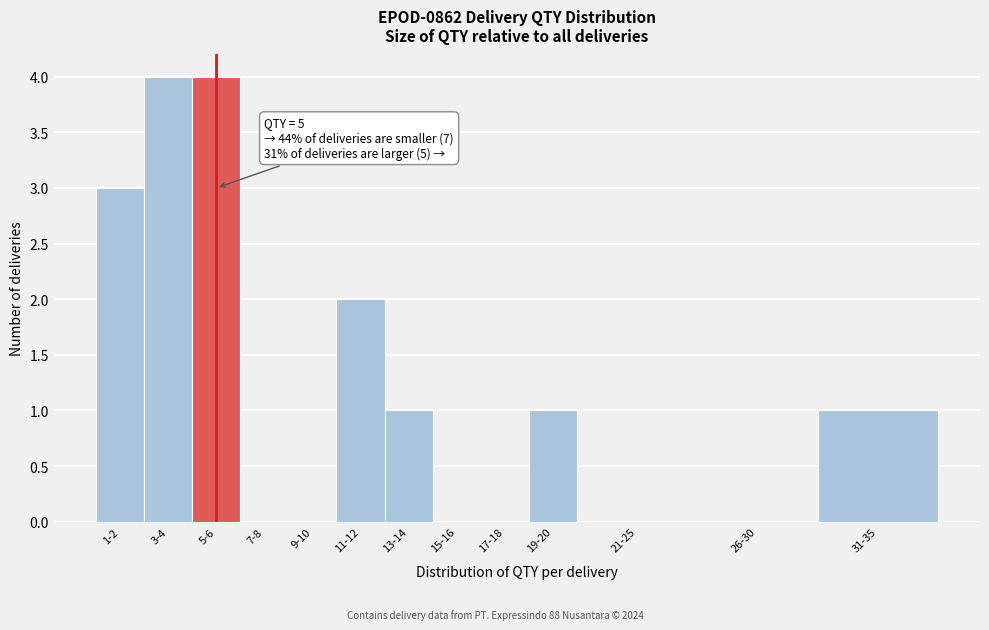

Reading left to right, extract all data points from this chart.

1-2=3	3-4=4	5-6=4	7-8=0	9-10=0	11-12=2	13-14=1	15-16=0	17-18=0	19-20=1	21-25=0	26-30=0	31-35=1